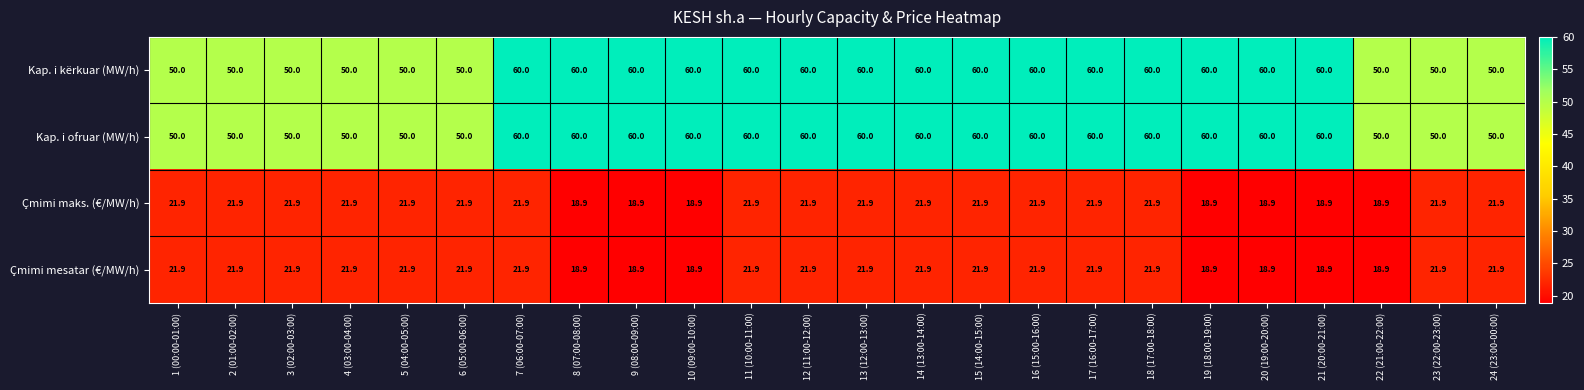

How many series are shown in this chart?

4